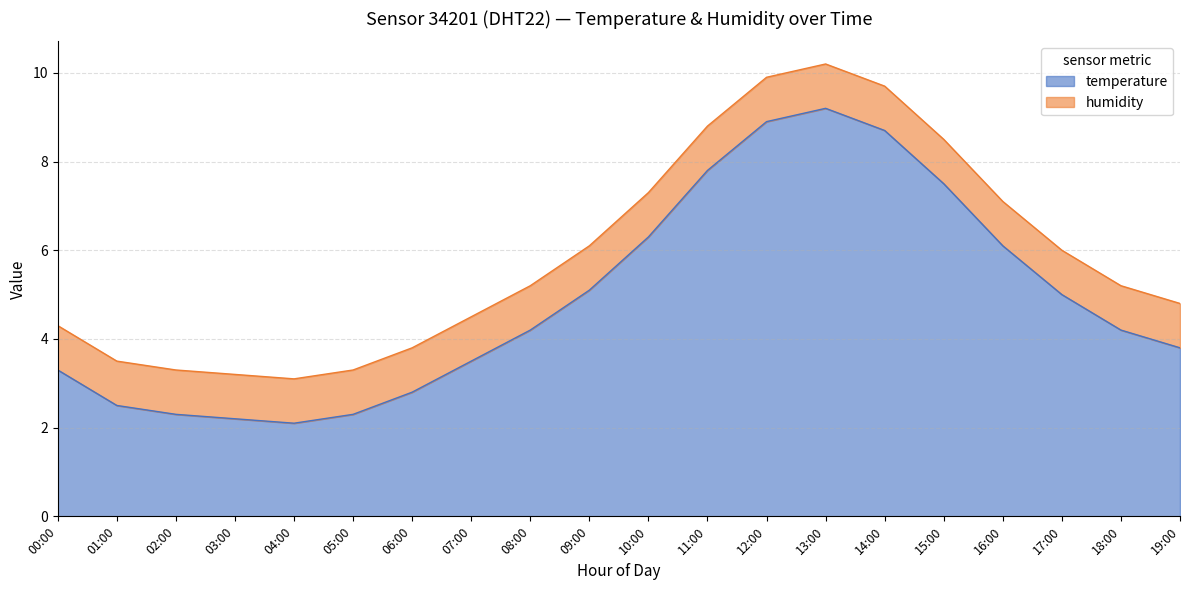

List the labels in order of value, smallest first.

04:00, 03:00, 02:00, 05:00, 01:00, 06:00, 00:00, 07:00, 19:00, 08:00, 18:00, 17:00, 09:00, 16:00, 10:00, 15:00, 11:00, 14:00, 12:00, 13:00